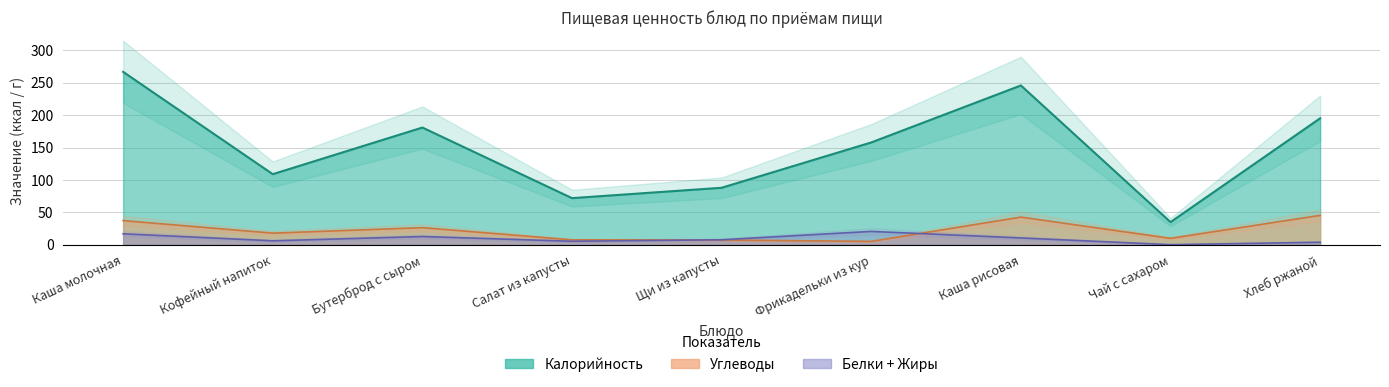

What is the minimum value for Калорийность?

35.0